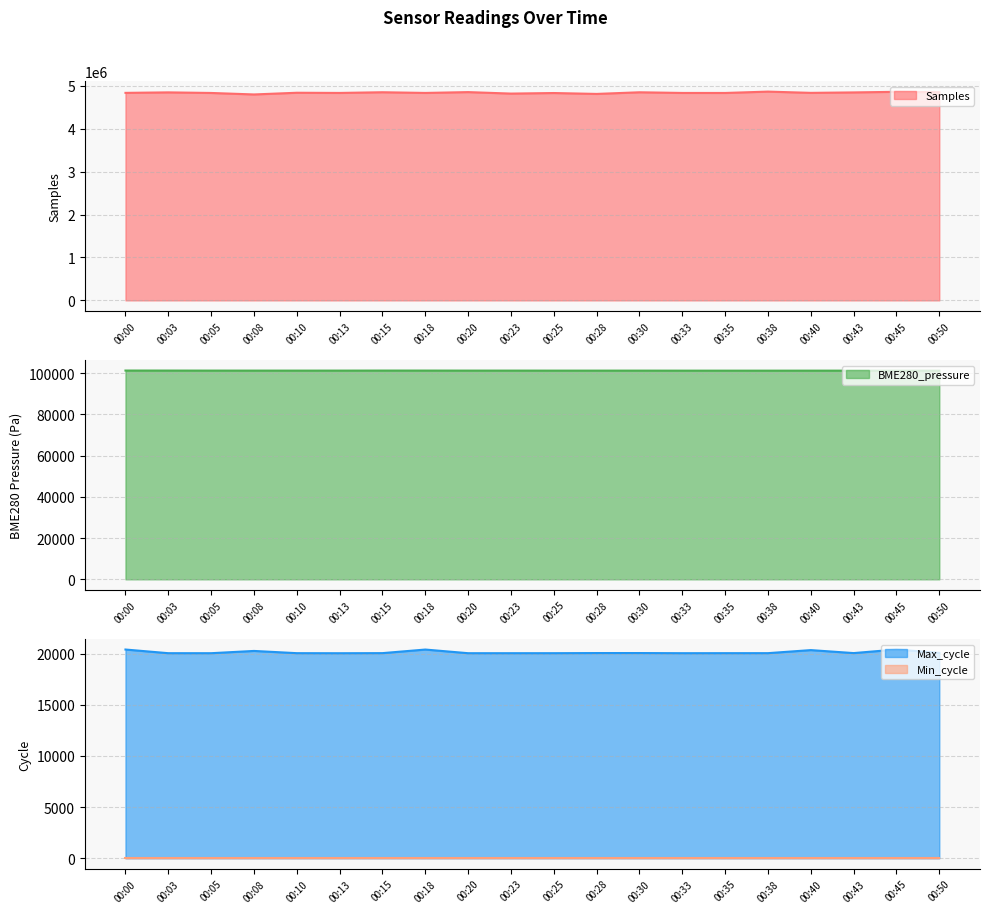

At which label does Samples reach its peak?

00:38